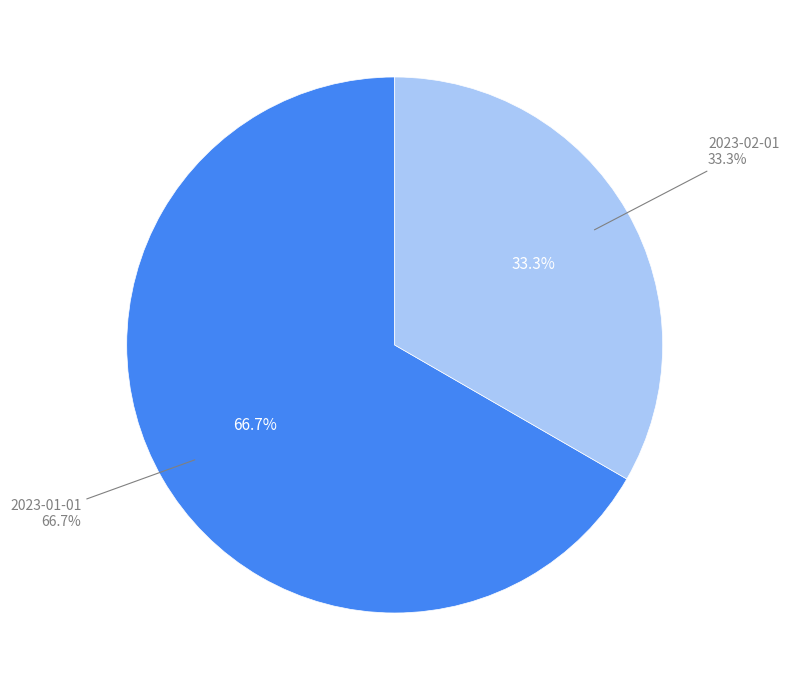

Which has a higher value, 2023-02-01 or 2023-01-01?

2023-01-01